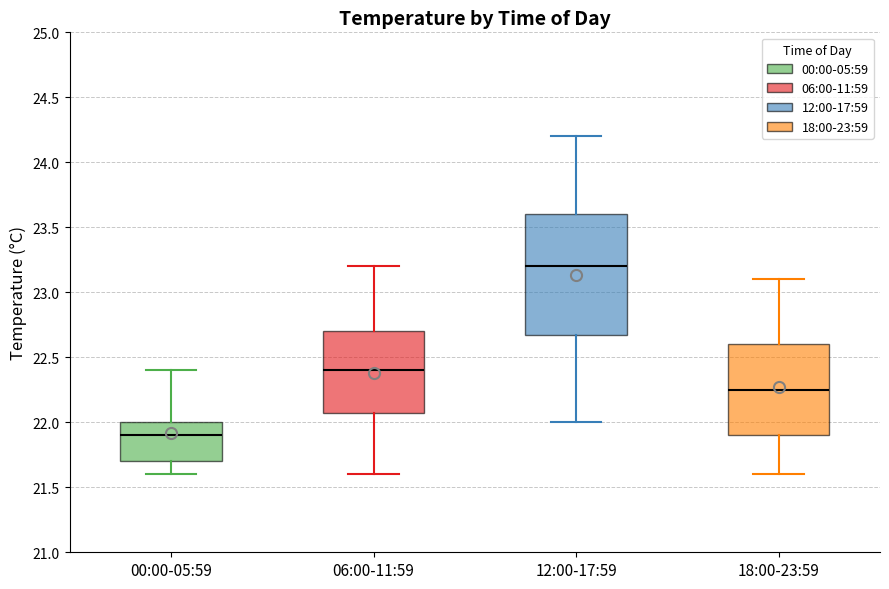

Reading left to right, read every box against the y-axis: the position of its median line, the range the box covers, and the ends of its whiskers. The values are not printed on the chart, so give them approximately, as read against the axis.

00:00-05:59: median 21.90, box 21.70 to 22.00, whiskers 21.60 to 22.40
06:00-11:59: median 22.40, box 22.10 to 22.70, whiskers 21.60 to 23.20
12:00-17:59: median 23.20, box 22.70 to 23.60, whiskers 22.00 to 24.20
18:00-23:59: median 22.25, box 21.90 to 22.60, whiskers 21.60 to 23.10